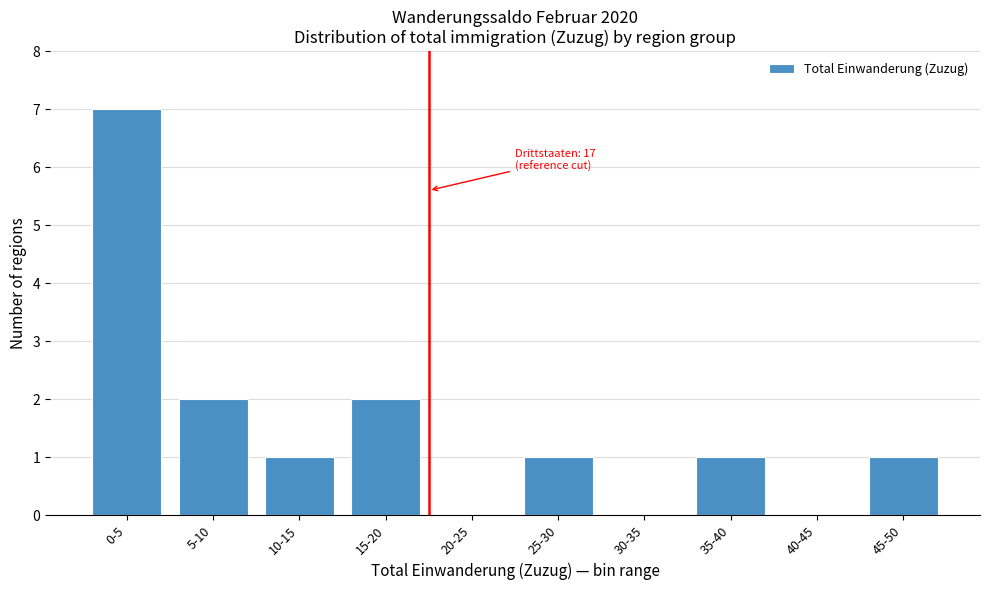

Reading right to left, transcribe all the data shown in this chart.

45-50=1	40-45=0	35-40=1	30-35=0	25-30=1	20-25=0	15-20=2	10-15=1	5-10=2	0-5=7